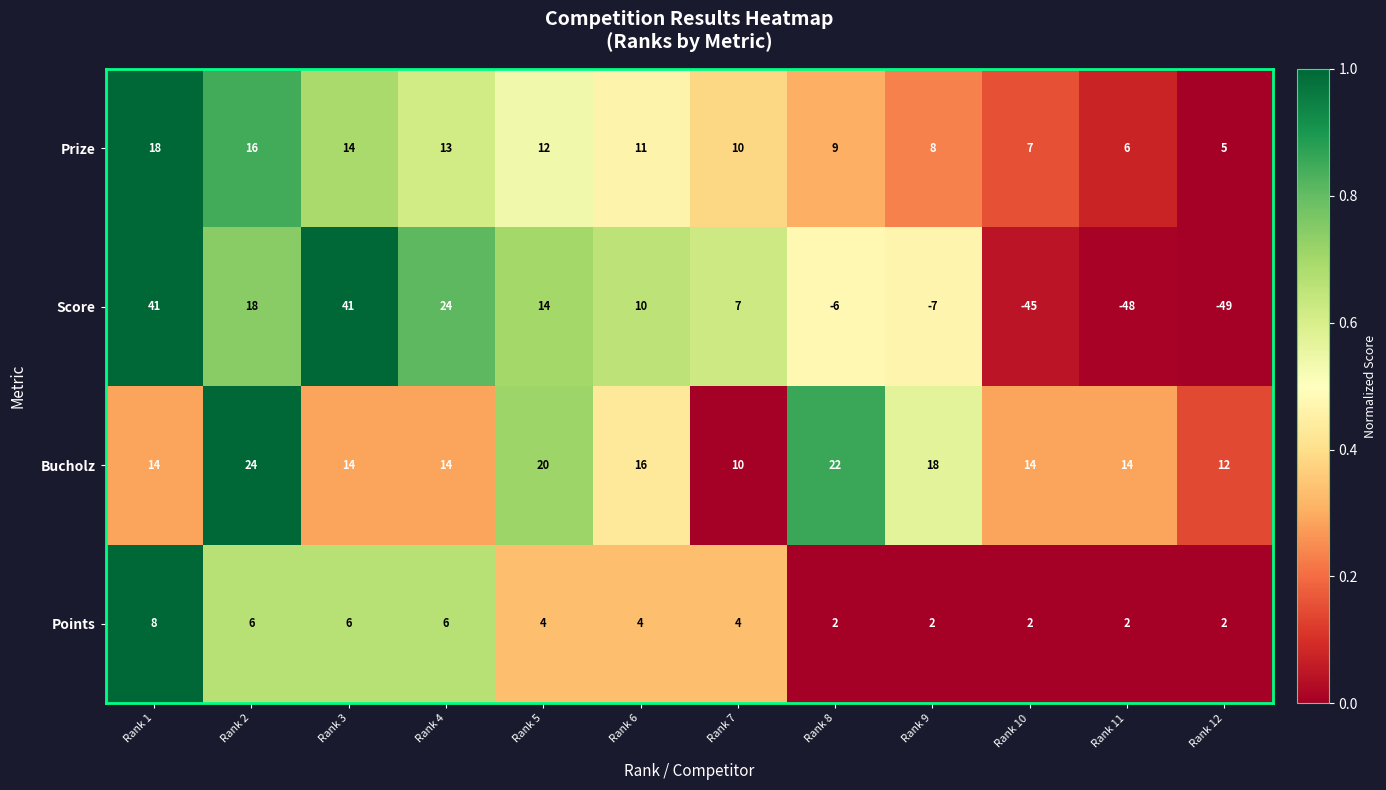

List the series in order of their peak value, lowest first.

Points, Prize, Bucholz, Score